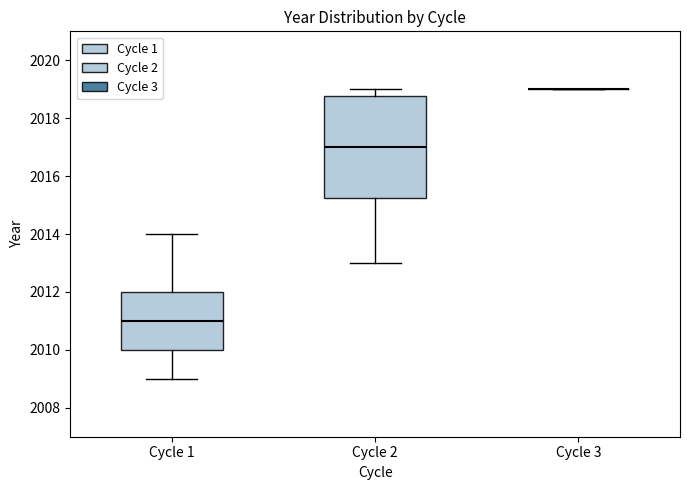

Reading left to right, transcribe this box plot: for each box, give where its median line is, the range the box spans, and where its two whiskers end, as read against the y-axis. The values are not printed on the chart, so give them approximately, as read against the axis.

Cycle 1: median 2011.0, box 2010.0 to 2012.0, whiskers 2009.0 to 2014.0
Cycle 2: median 2017.0, box 2015.2 to 2018.8, whiskers 2013.0 to 2019.0
Cycle 3: box collapsed to a line at 2019.0, whiskers 2019.0 to 2019.0